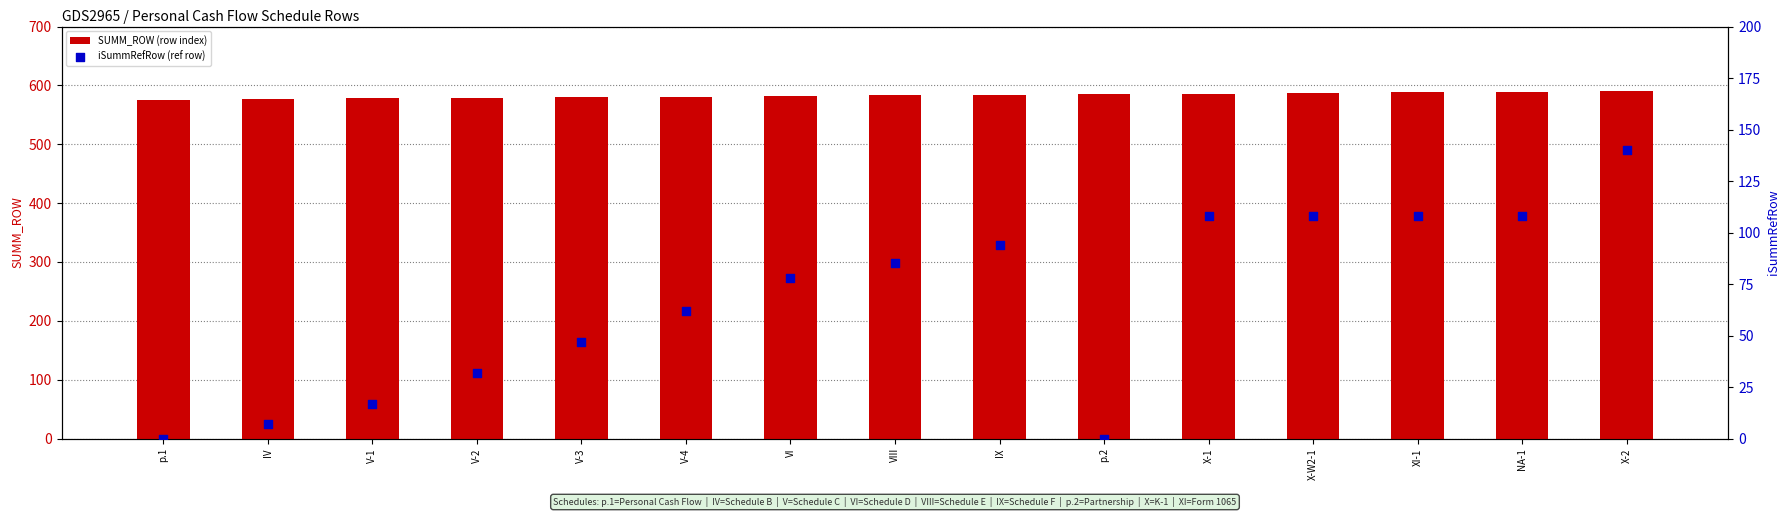

Which series has the largest Y range (max minus min)?

iSummRefRow (ref row)